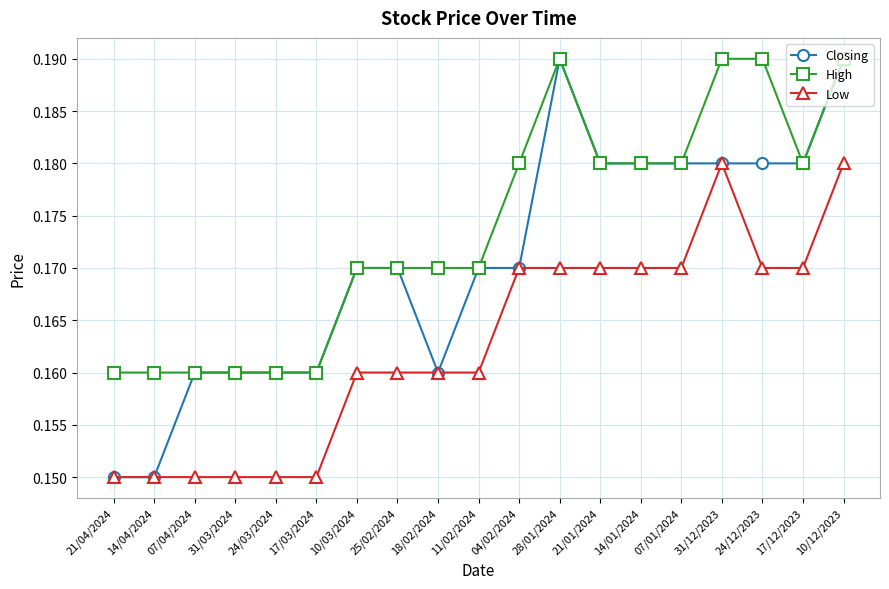

Count the Closing values in the range 0 to 1.

19